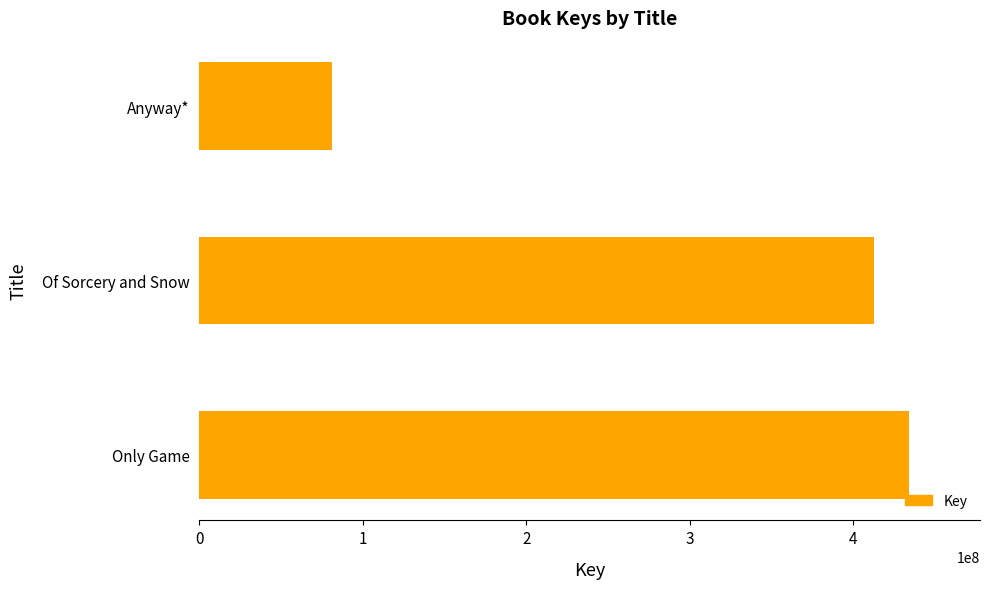

Read the value at Of Sorcery and Snow.

412400415